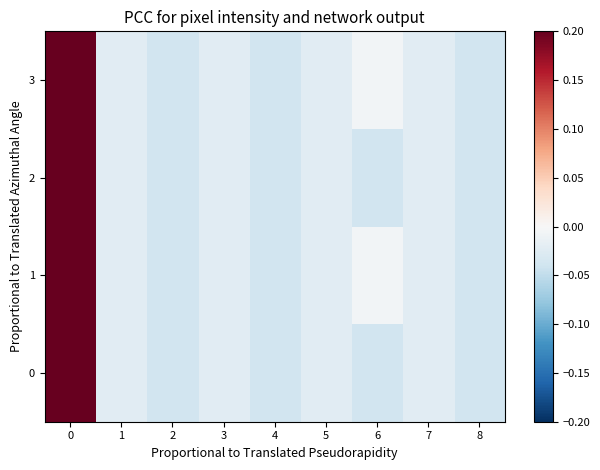

Reading left to right, transcribe all the data shown in this chart.

0: 0=0.2	1=-0.0	2=-0.0	3=-0.0	4=-0.0	5=-0.0	6=-0.0	7=-0.0	8=-0.0
1: 0=0.2	1=-0.0	2=-0.0	3=-0.0	4=-0.0	5=-0.0	6=-0.0	7=-0.0	8=-0.0
2: 0=0.2	1=-0.0	2=-0.0	3=-0.0	4=-0.0	5=-0.0	6=-0.0	7=-0.0	8=-0.0
3: 0=0.2	1=-0.0	2=-0.0	3=-0.0	4=-0.0	5=-0.0	6=-0.0	7=-0.0	8=-0.0